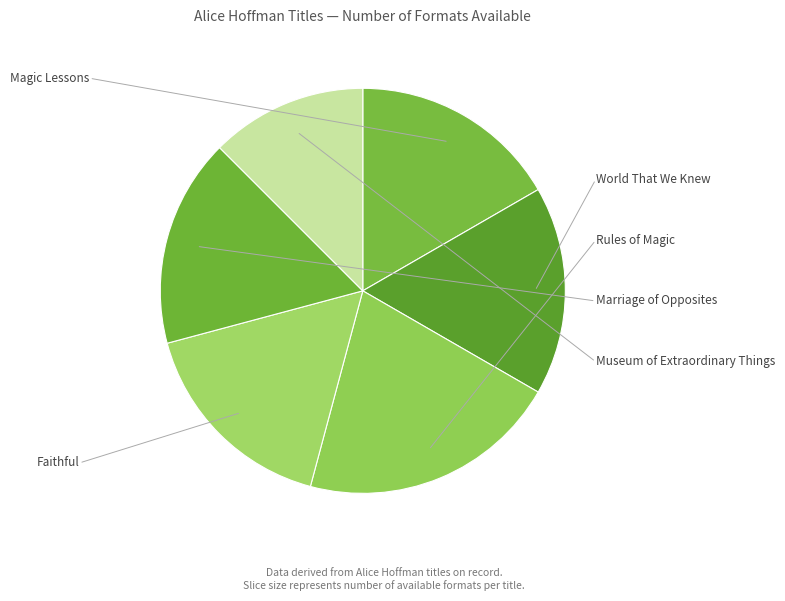

Approximately how many times larger is the value at World That We Knew compared to Faithful?

1.0